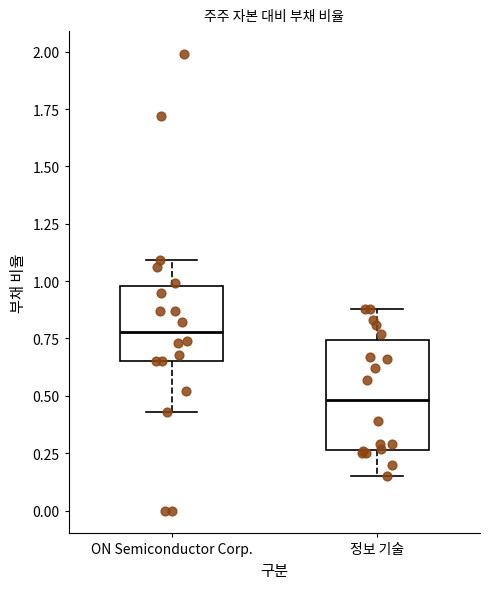

Reading left to right, read every box against the y-axis: the position of its median line, the range the box covers, and the ends of its whiskers. The values are not printed on the chart, so give them approximately, as read against the axis.

ON Semiconductor Corp.: median 0.80, box 0.65 to 1.00, whiskers 0.45 to 1.10
정보 기술: median 0.50, box 0.25 to 0.75, whiskers 0.15 to 0.90